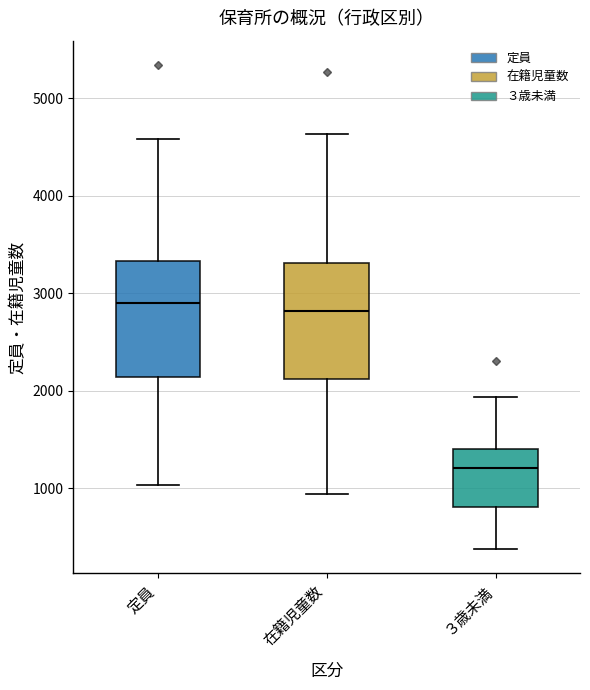

Where does the lower whisker of the box for ３歳未満 end on the y-axis? The values are not printed on the chart, so give them approximately, as read against the axis.

400